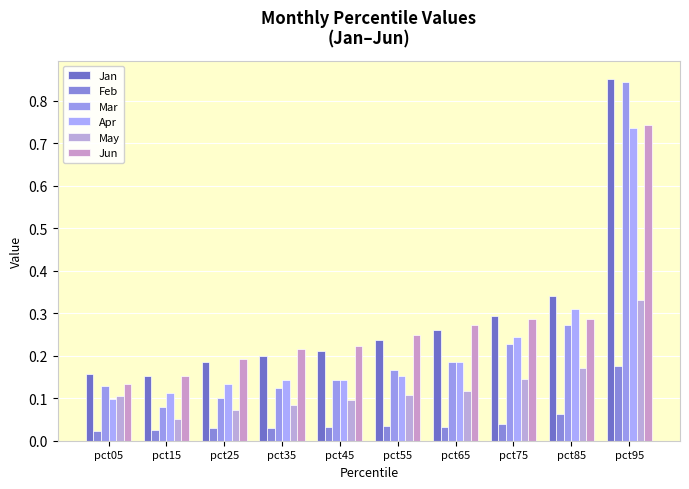

What is the value of the Mar bar at the 6th from the left?

0.2